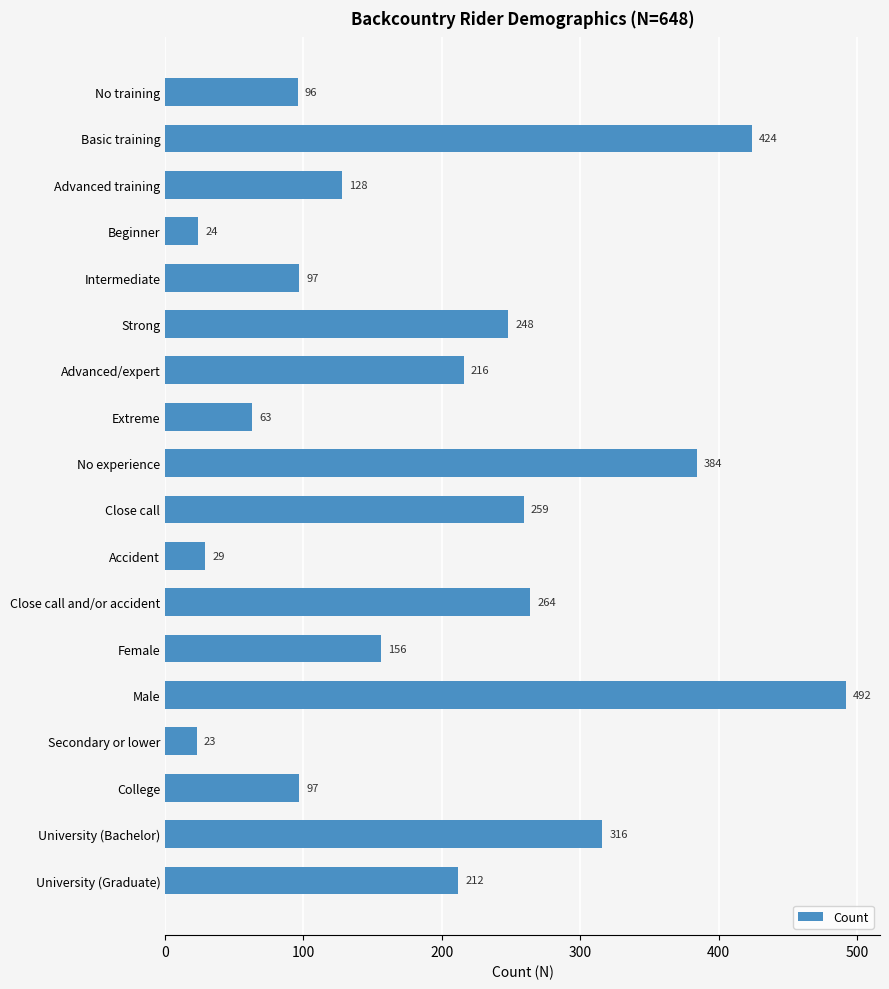

Is it true that the value at Intermediate is 146?

False